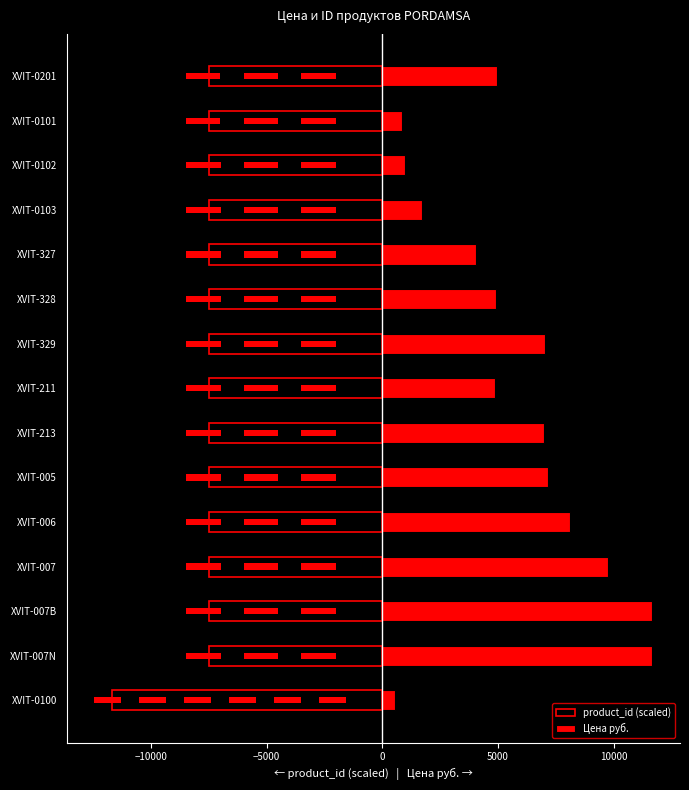

What is the difference between the maximum and second lowest values in the product_id (scaled) series?

8.5